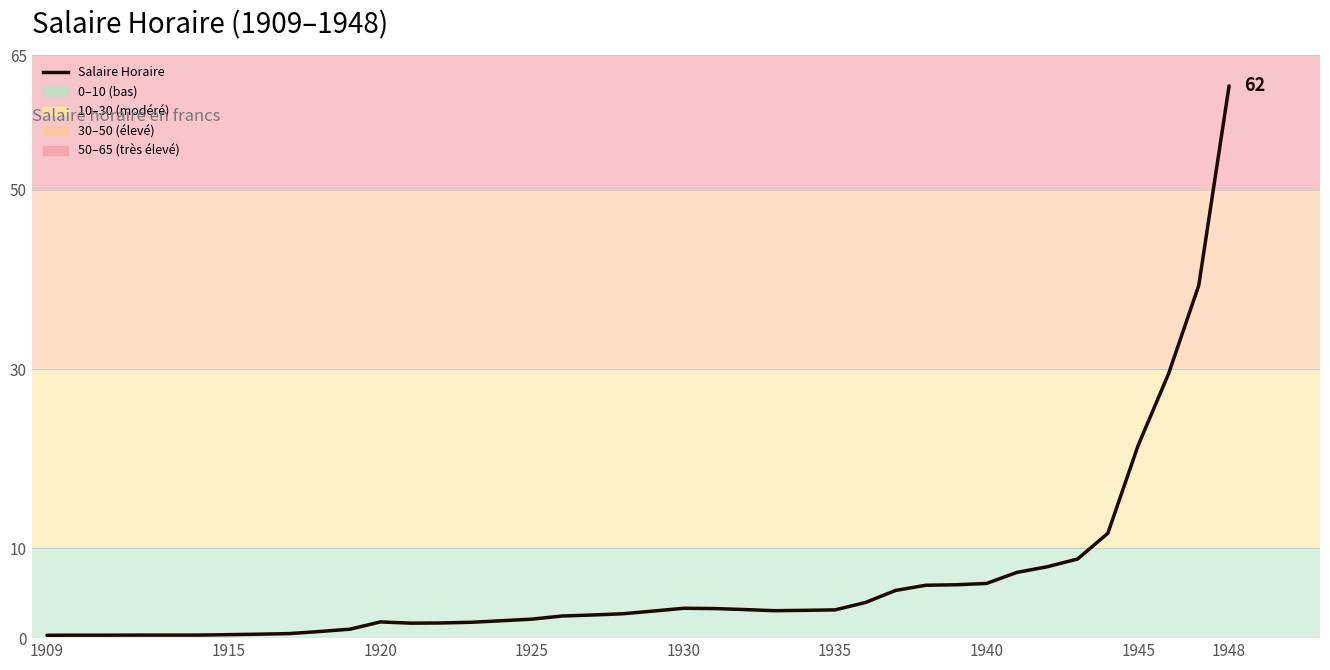

How many interior local peaks (higher than both neighbors) does the data have?

2